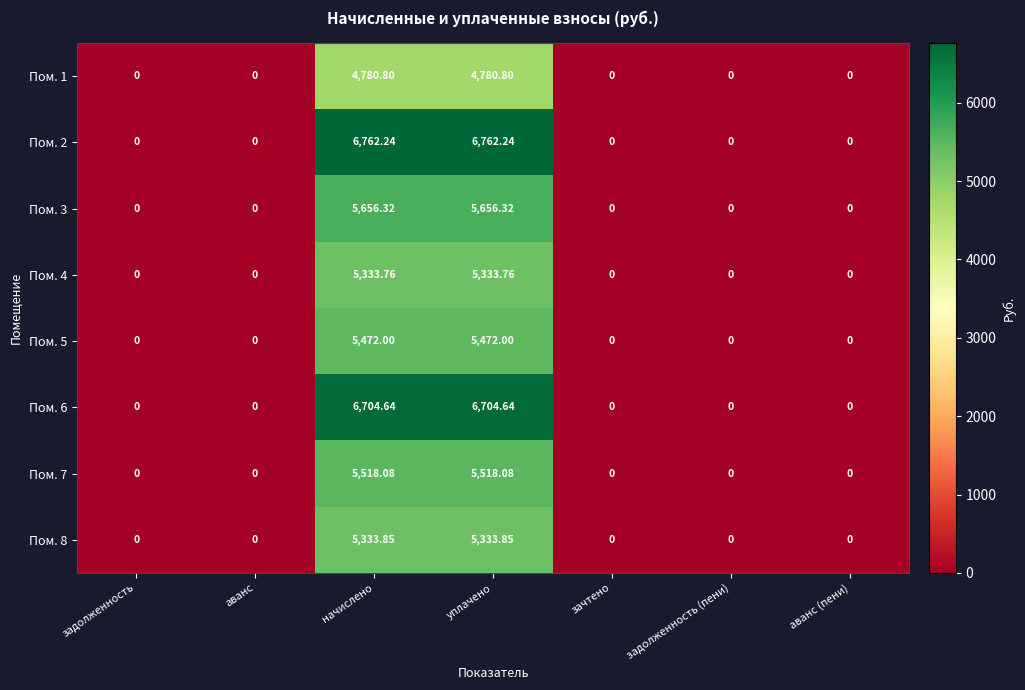

How many data points does each series have?

7